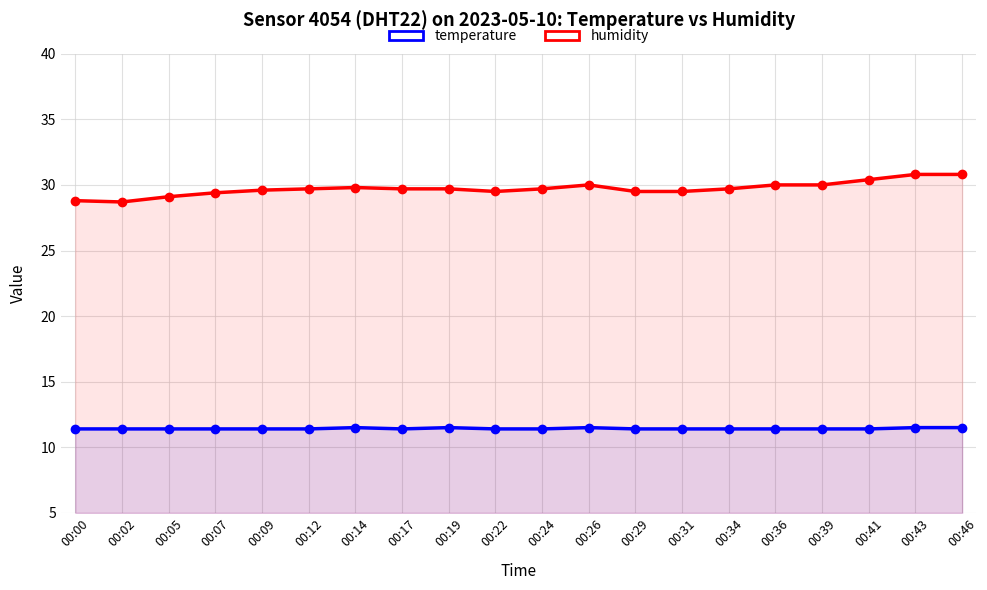

Which series changed the most between 00:12 and 00:43?

humidity